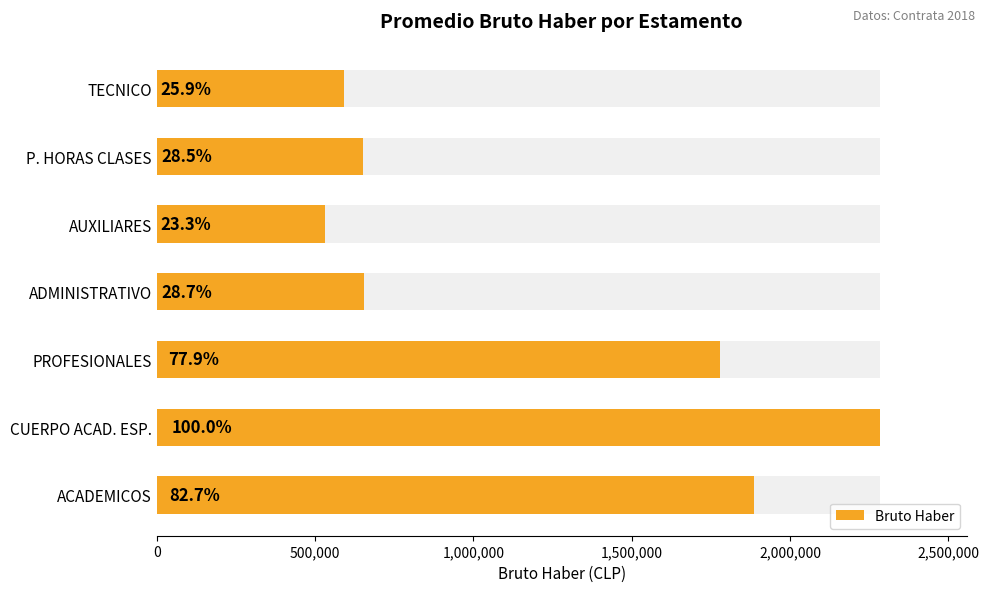

How many bars are there in total?

7